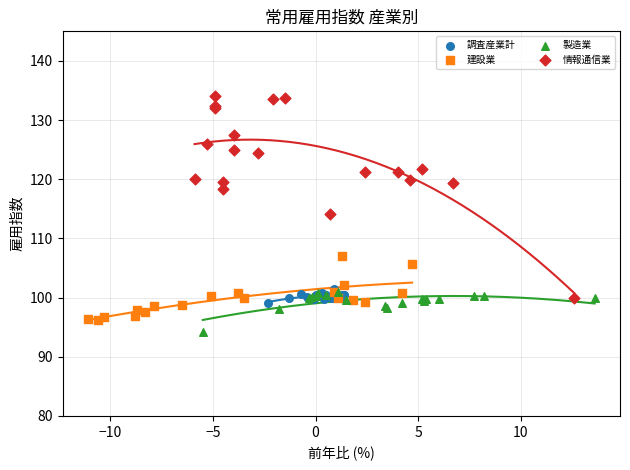

Which series contains the lowest Y value?

製造業